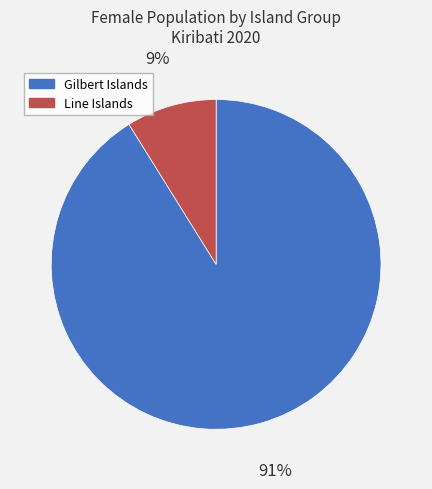

To the nearest percent, what is the difference between the Line Islands and Gilbert Islands slice percentages?

82%